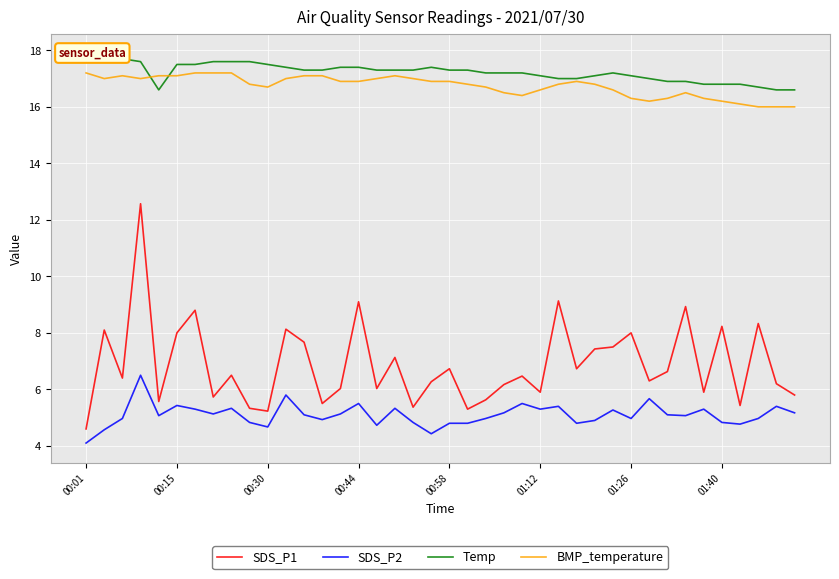

How many data points in SDS_P2 are above 5?

22